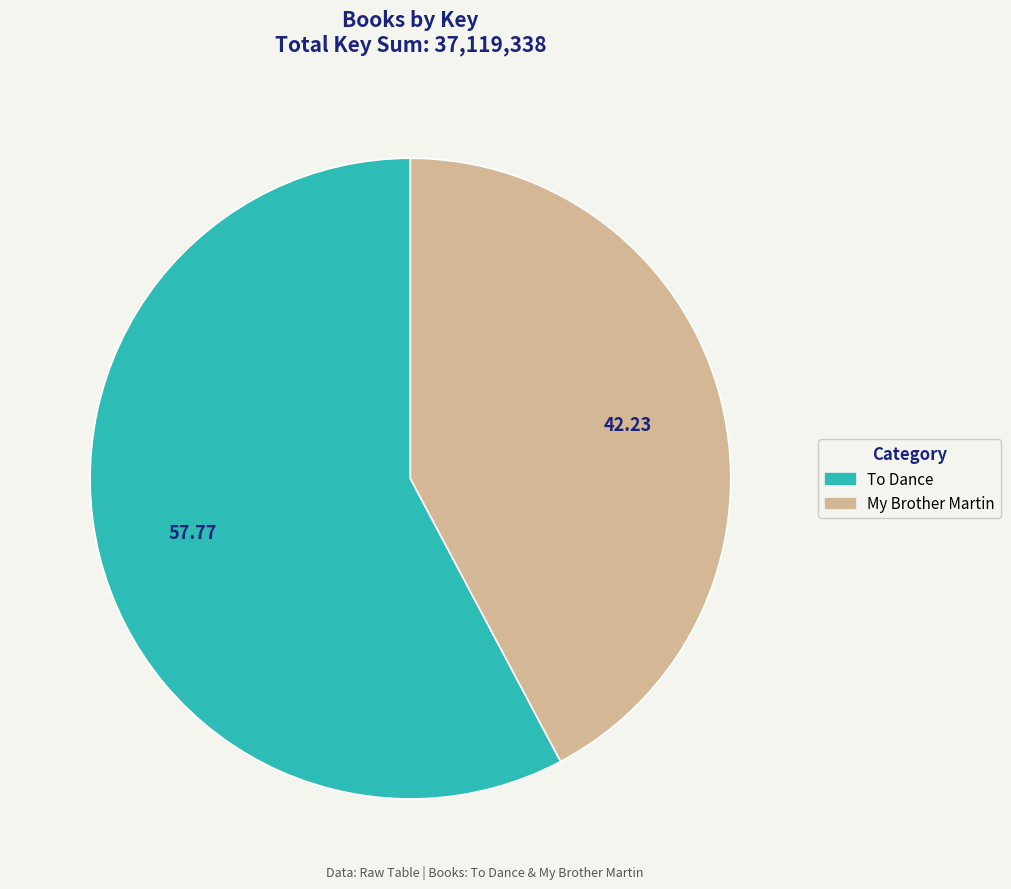

The My Brother Martin slice represents 56% of the pie. True or false?

False